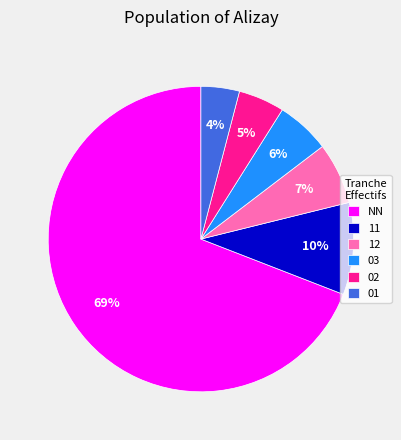

Which category has the smallest portion of the pie?

01